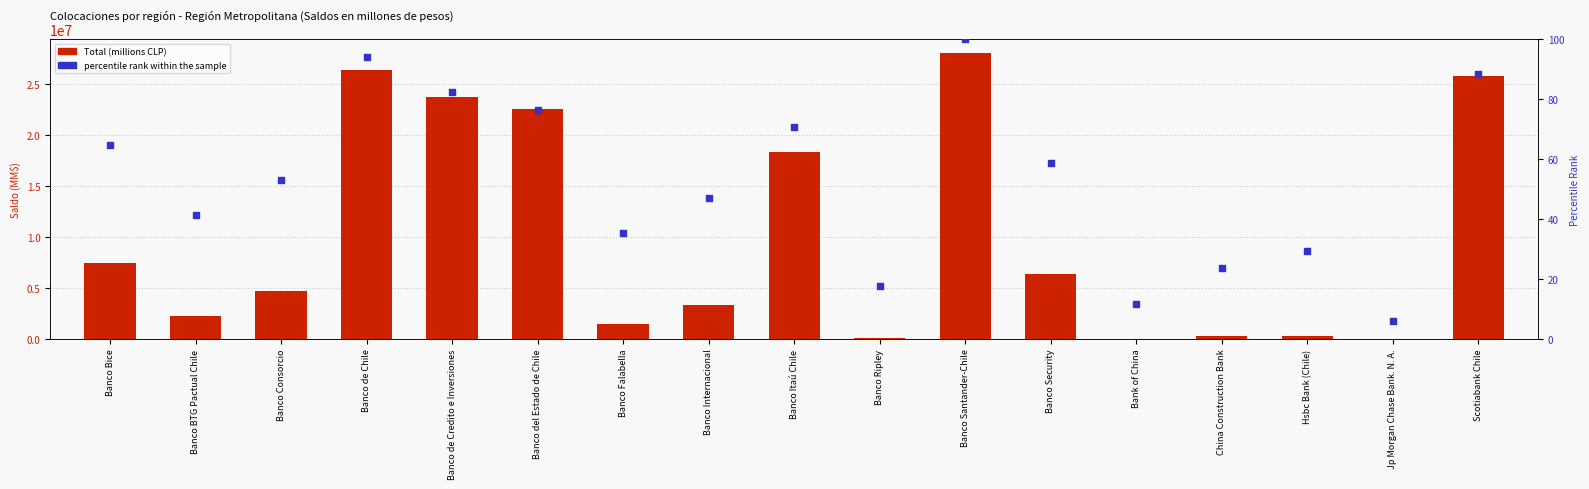

Which series reaches the minimum Y coordinate?

percentile rank within the sample